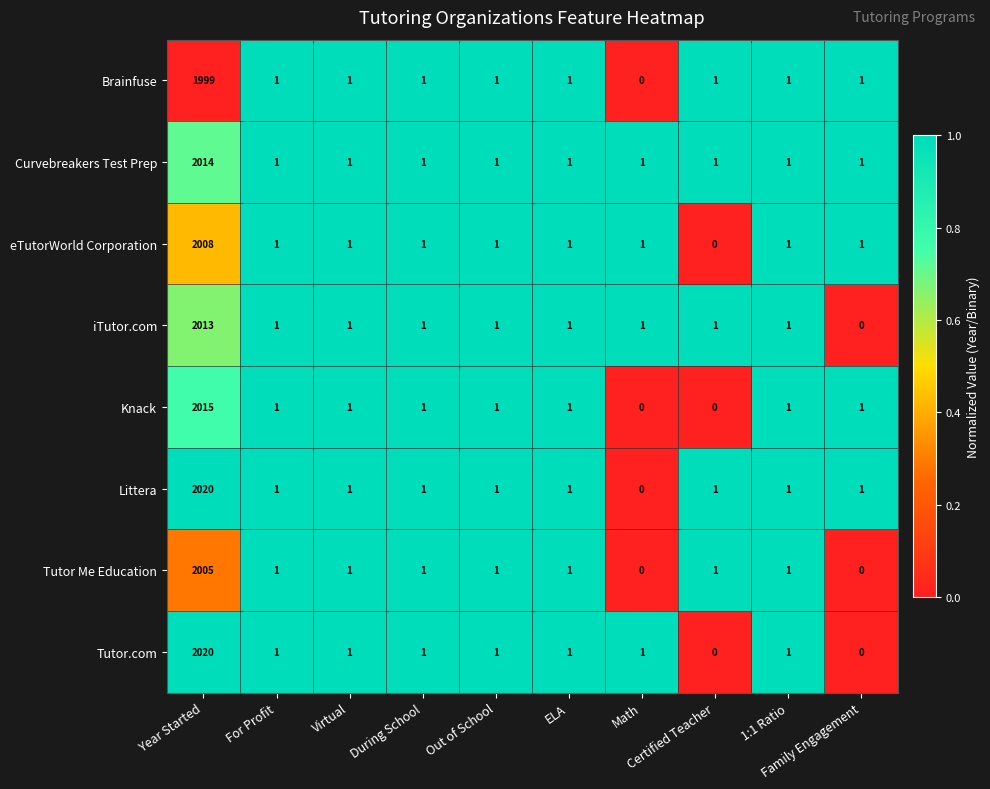

At which category is the sum across all series the highest?

Year Started